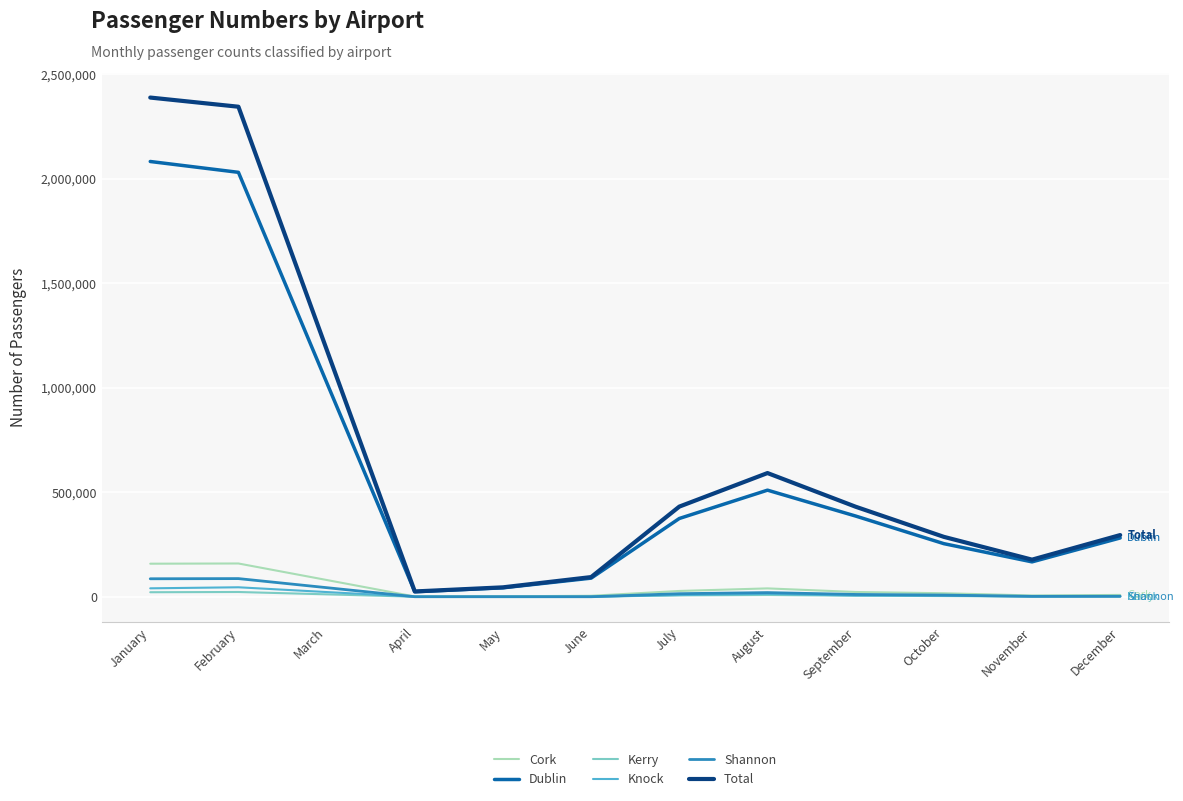

Where does the Knock series first go above 5734?

January